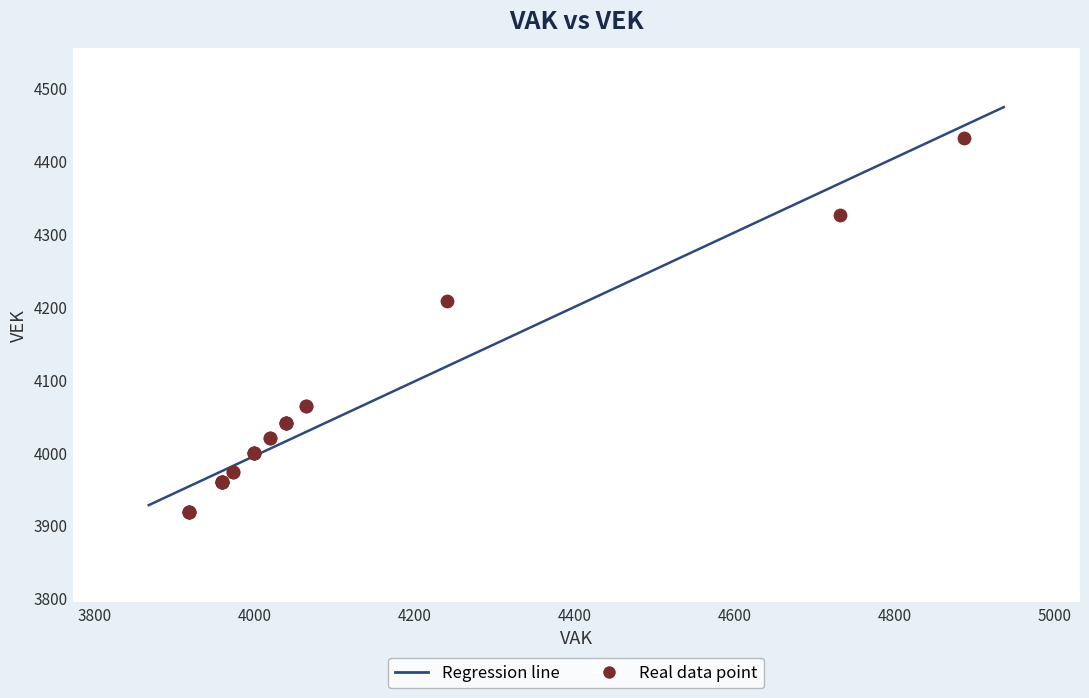

What Y value in the scatter plot is closest to 4175?

4208